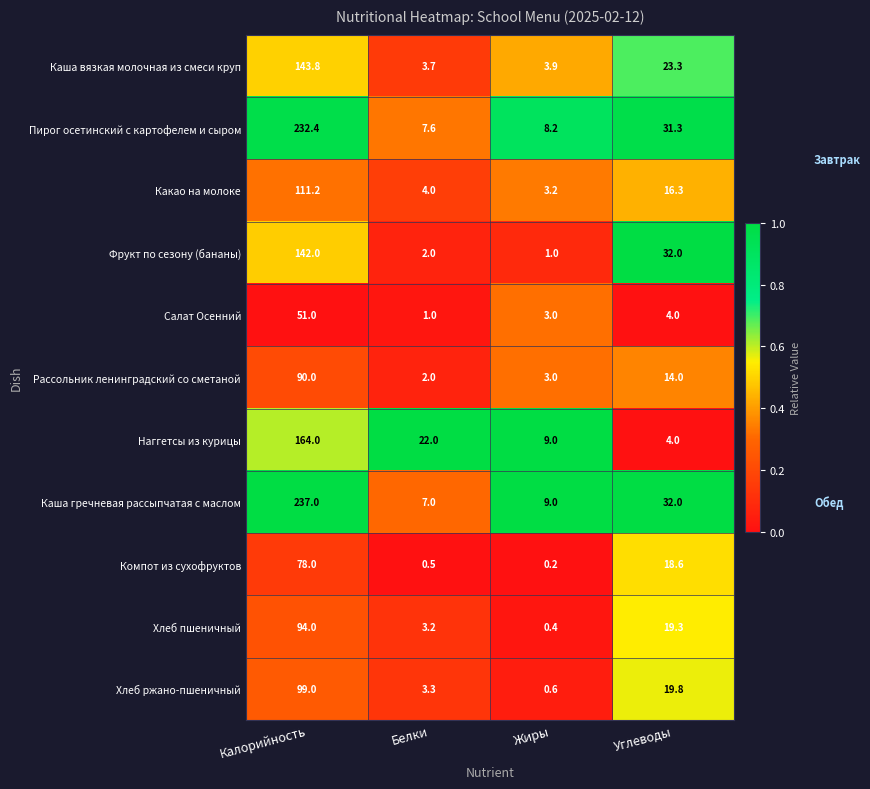

What is the difference between the highest and lowest values at Жиры?

8.8